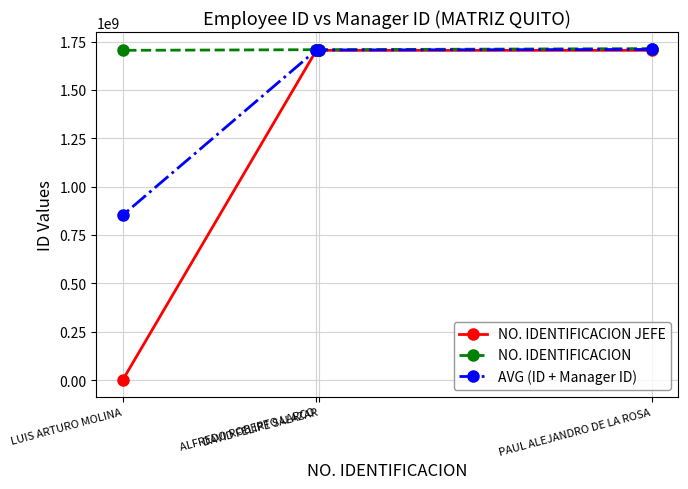

How many categories are shown in the chart?

4